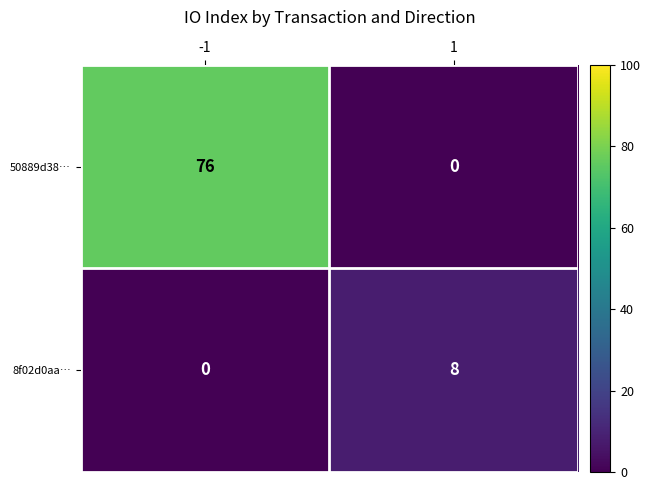

Reading left to right, list all the values displayed in this chart.

50889d38…: -1=76	1=0
8f02d0aa…: -1=0	1=8